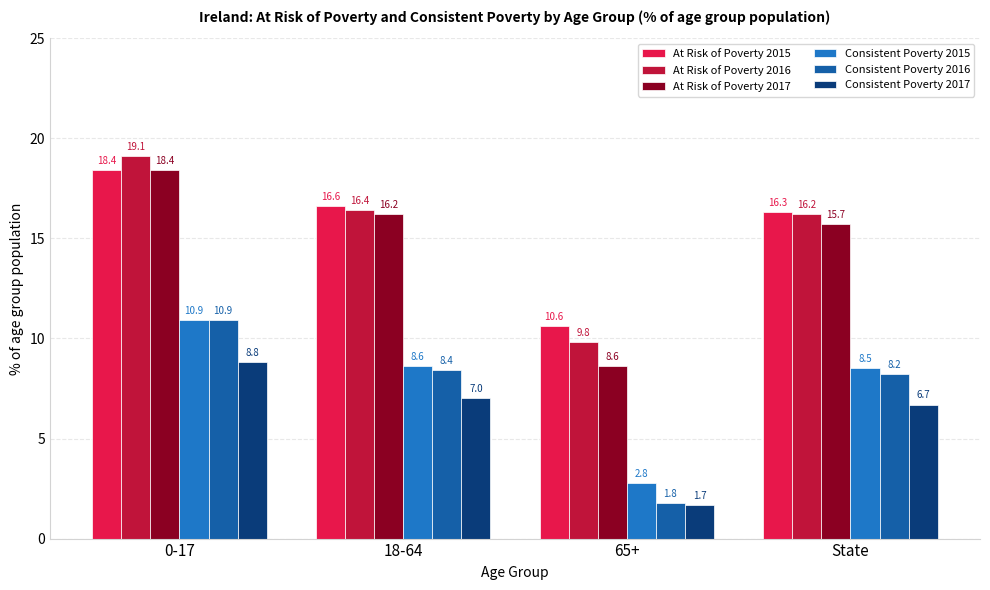

What is the spread (max minus min) of values at 0-17?

10.3